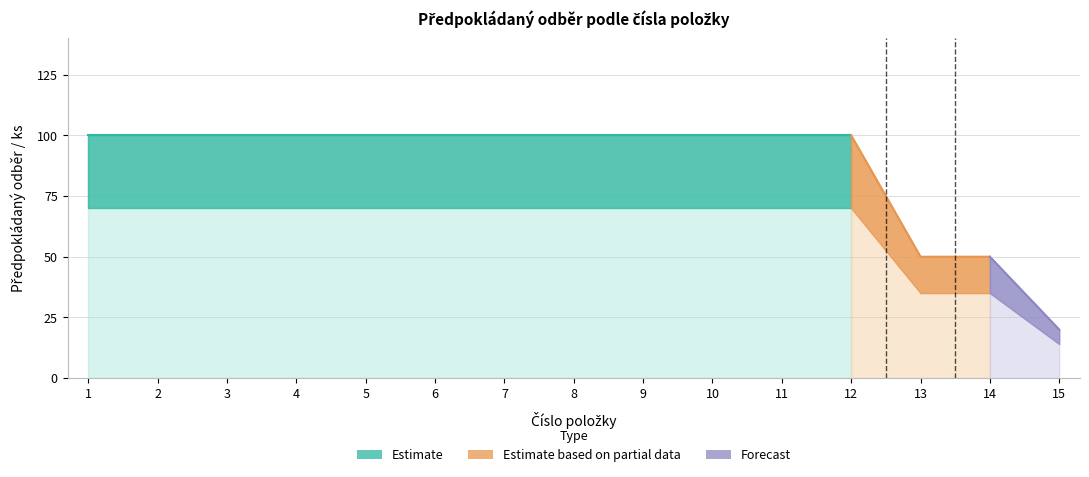

What is the sum of all values?

1320